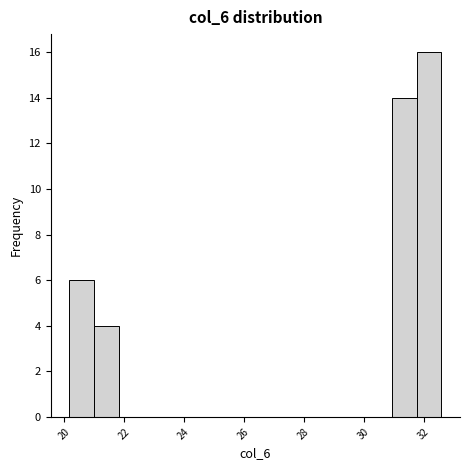

What is the height of the bar covering 31.8 to 32.6 on the x-axis? Neither the bar edges nor the heights are printed on the chart, so give them approximately, as read against the axes.

16